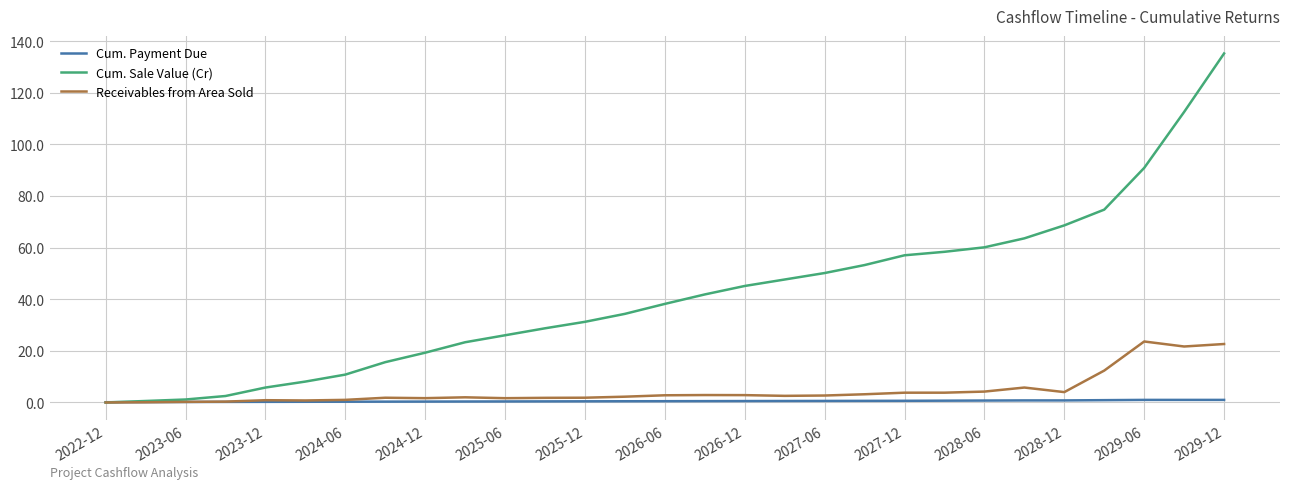

True or false: Cum. Sale Value (Cr) has more than 2 points higher than both neighbors.

False